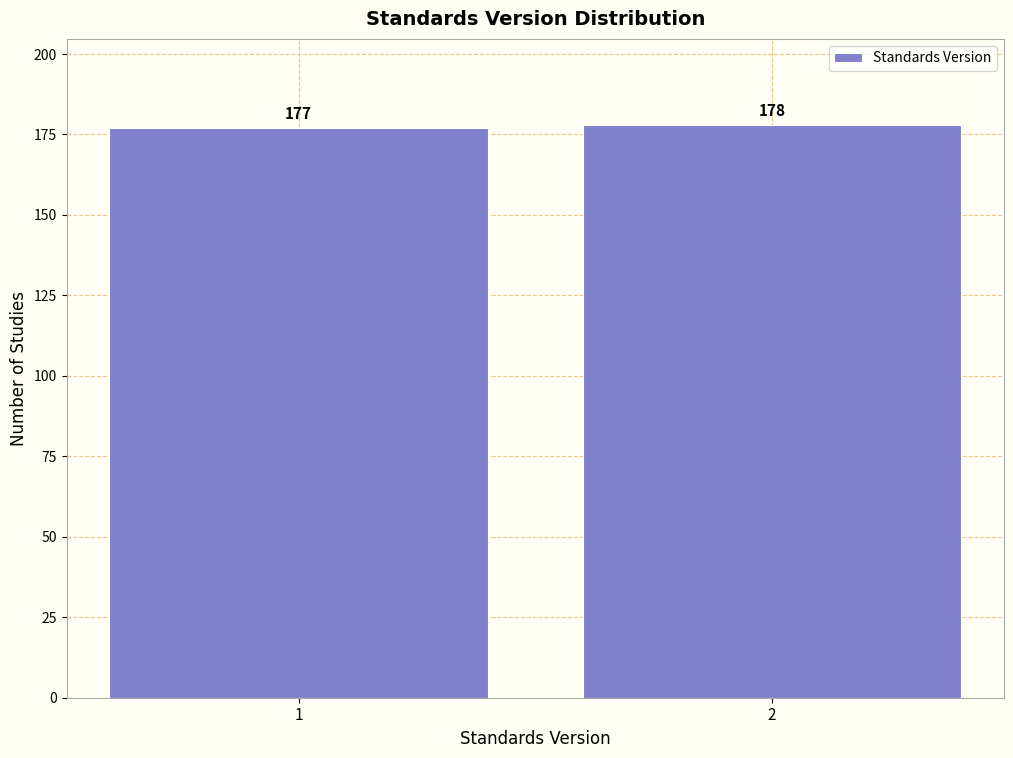

Reading left to right, what are all the values shown in this chart?

1=177	2=178